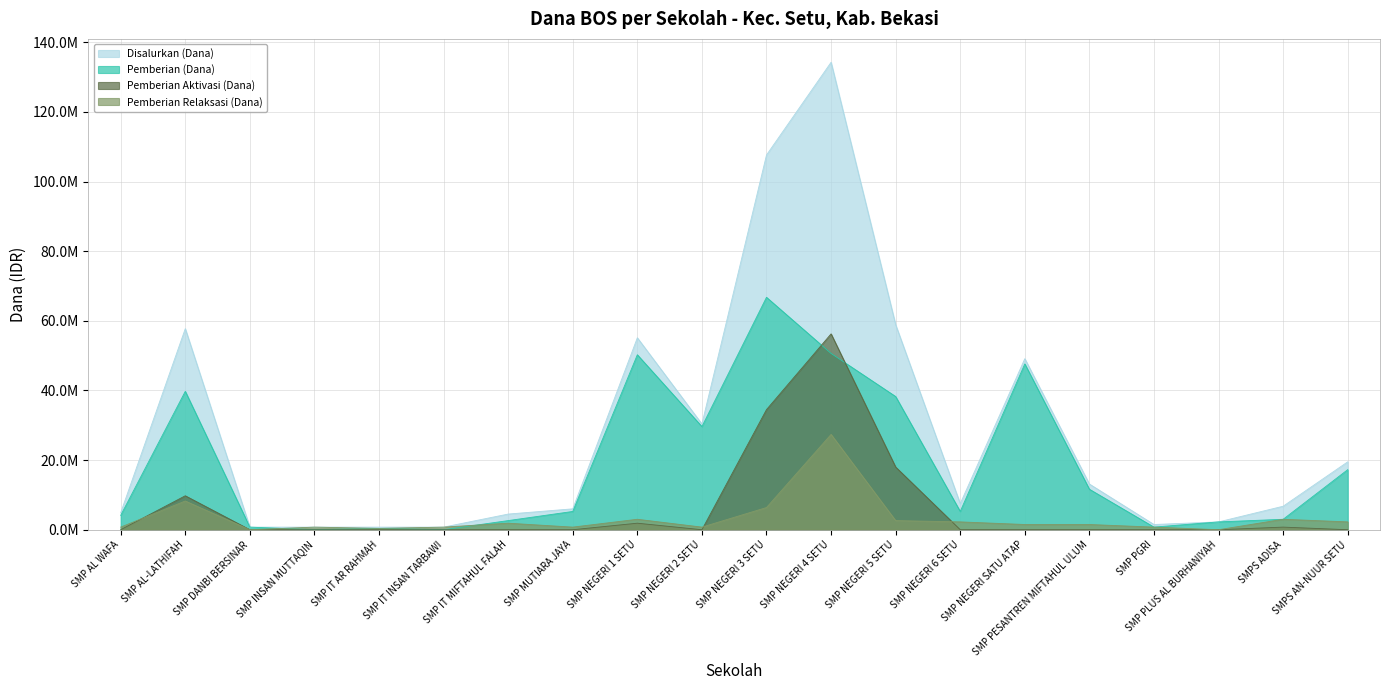

Which series ends up on top after the final intersection of Pemberian Aktivasi (Dana) and Pemberian Relaksasi (Dana)?

Pemberian Relaksasi (Dana)